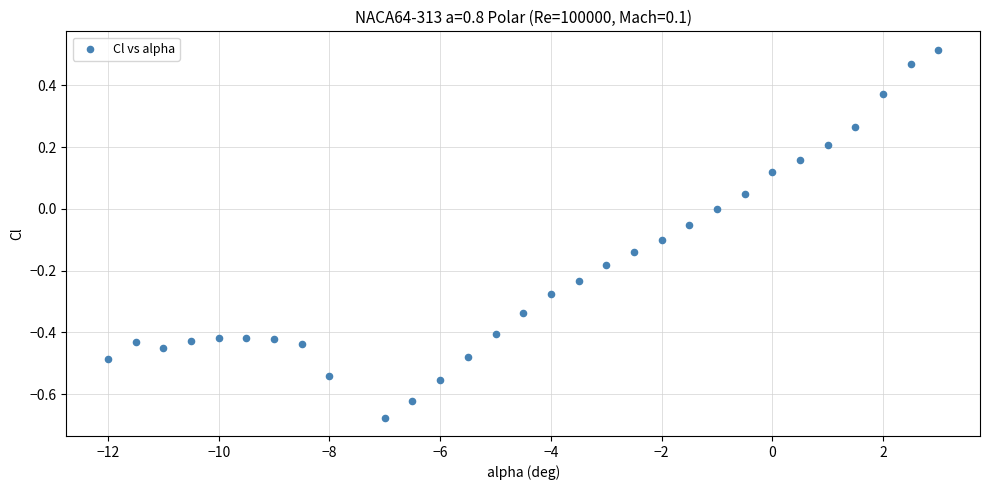

What is the range of X values (max minus min)?

15.0